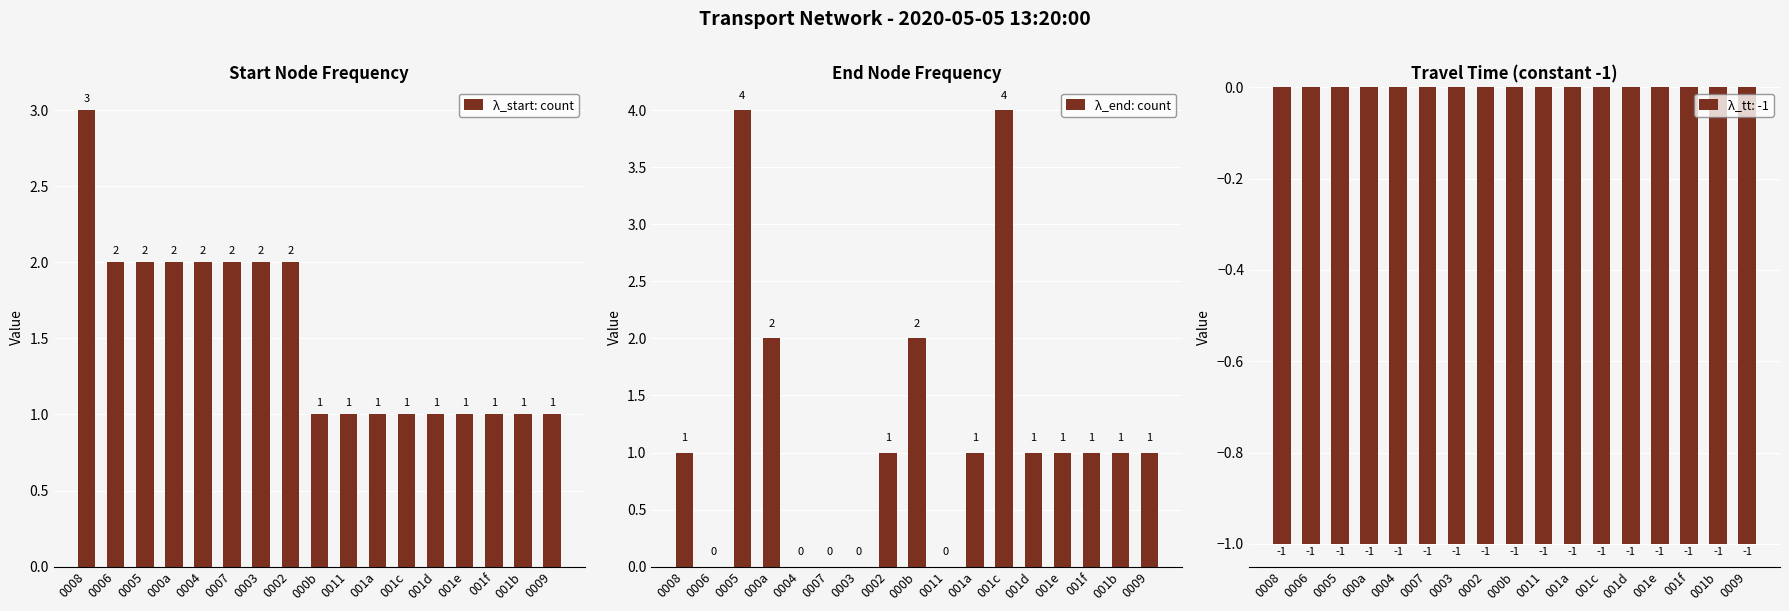

What is the sum of the λ_start: count values at 0002 and 0007?

4